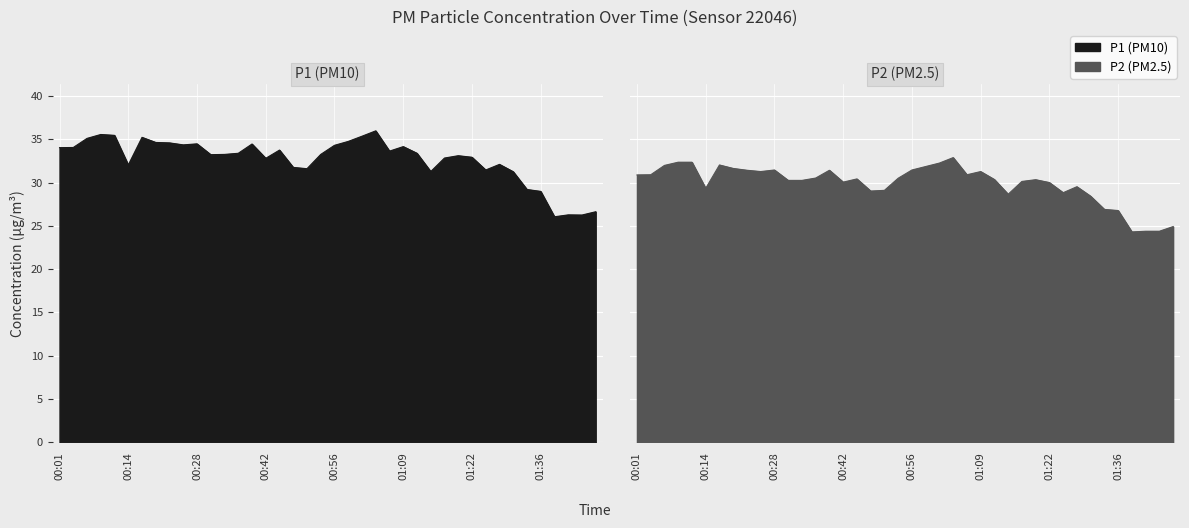

Which category has the lowest value in the P1 series?

01:39